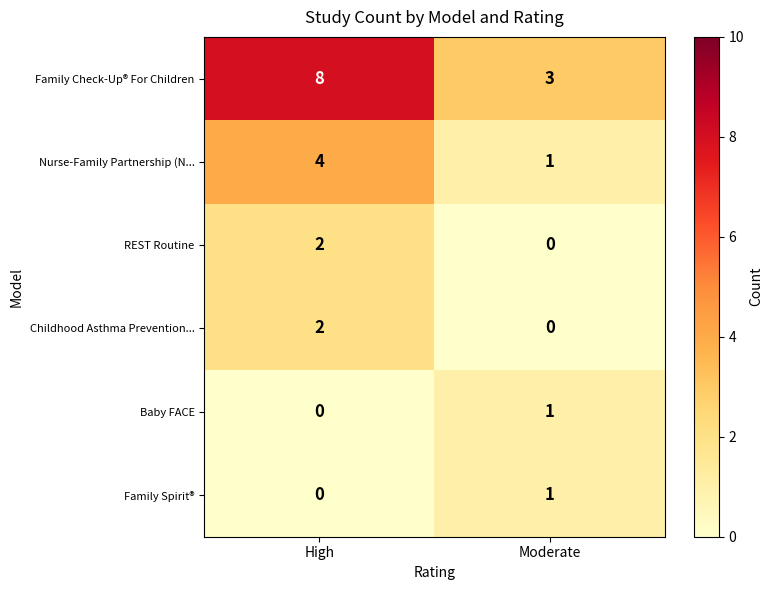

Rank the categories by Family Check-Up® For Children value from highest to lowest.

High, Moderate